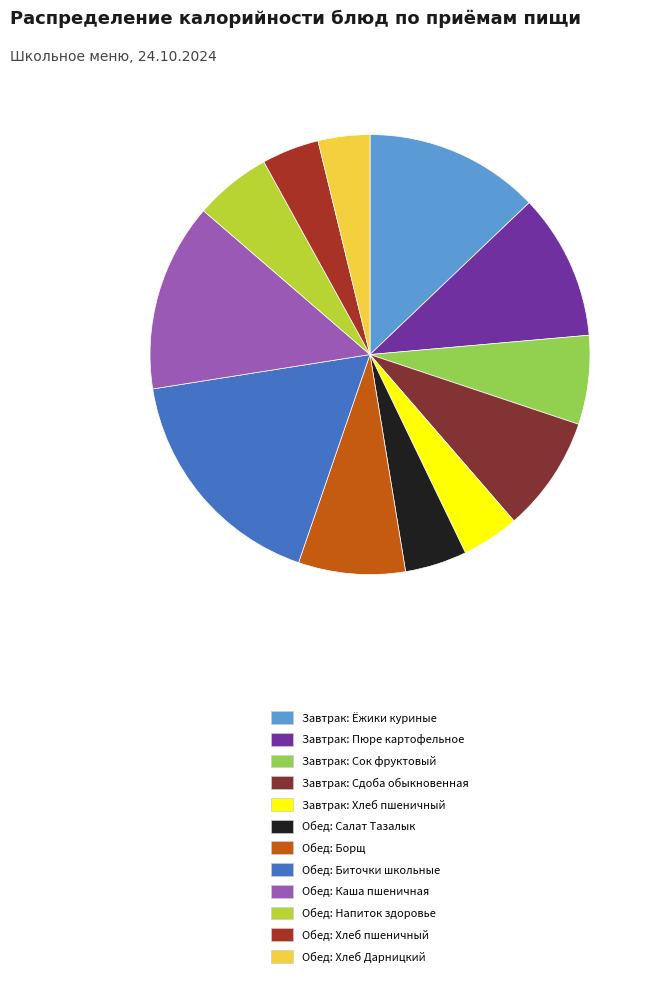

Do Обед: Каша пшеничная and Обед: Хлеб Дарницкий together represent more than half of the pie?

No